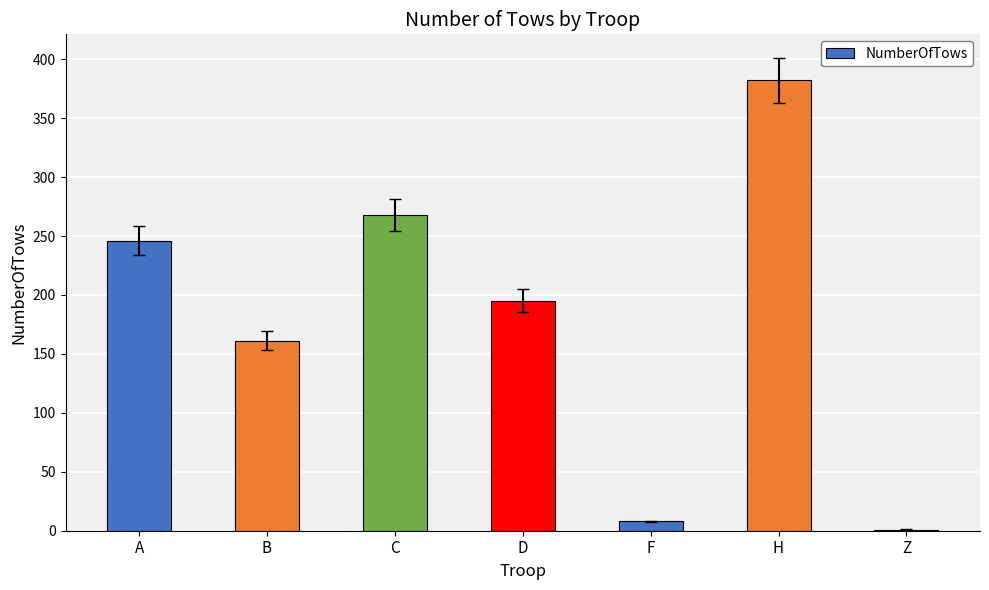

Is it true that the value at A is 246?

True